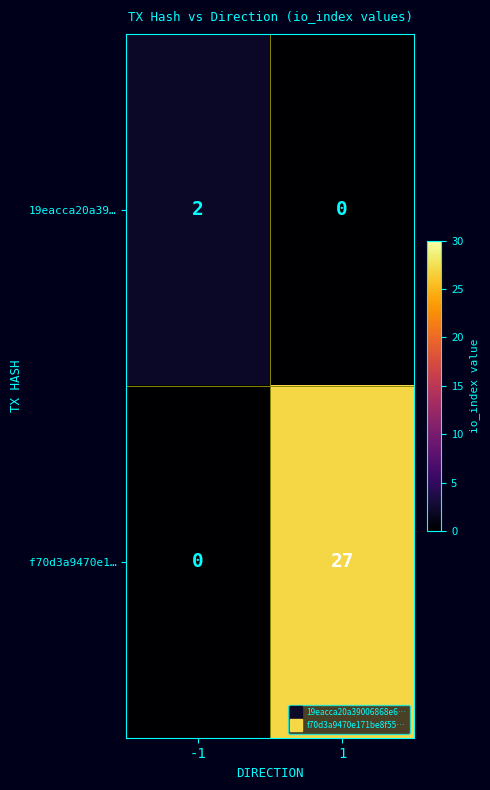

Which series has the largest range (max minus min)?

f70d3a9470e1…